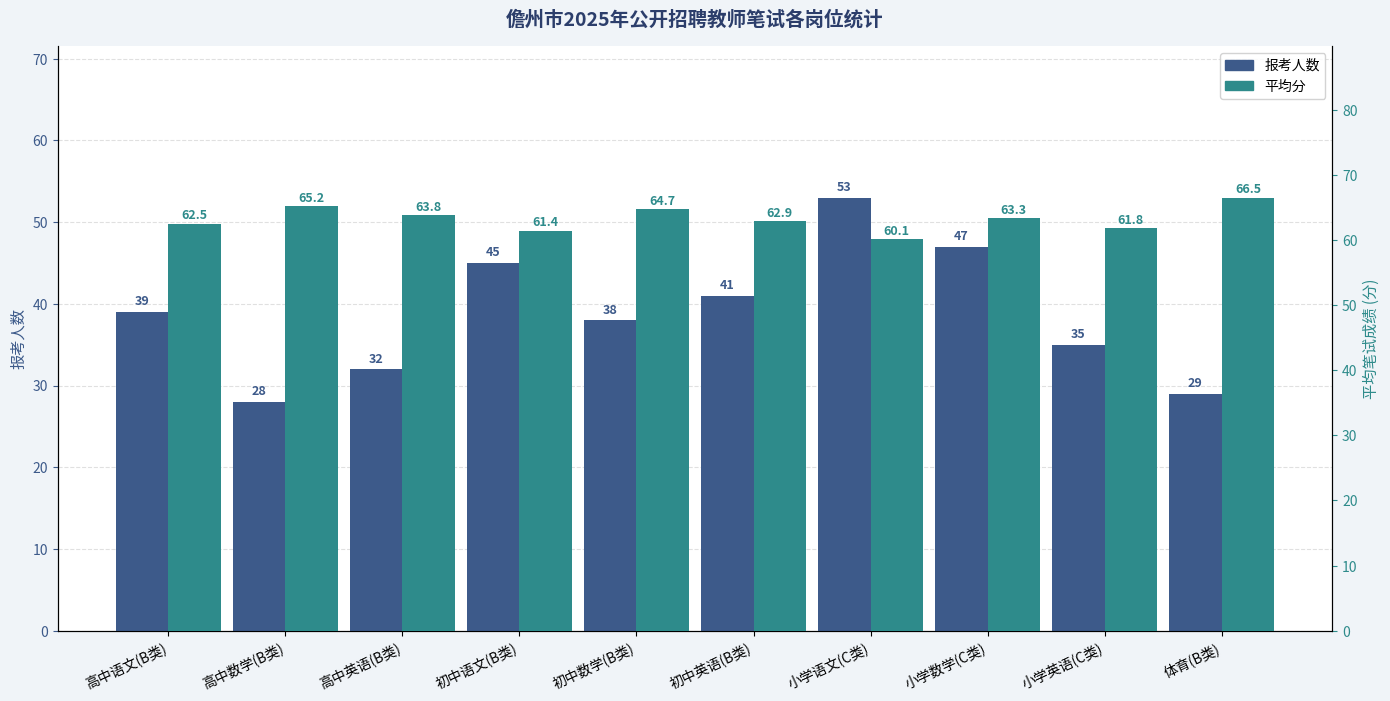

What is the difference between the 平均分 values at 高中英语(B类) and 初中英语(B类)?

0.9